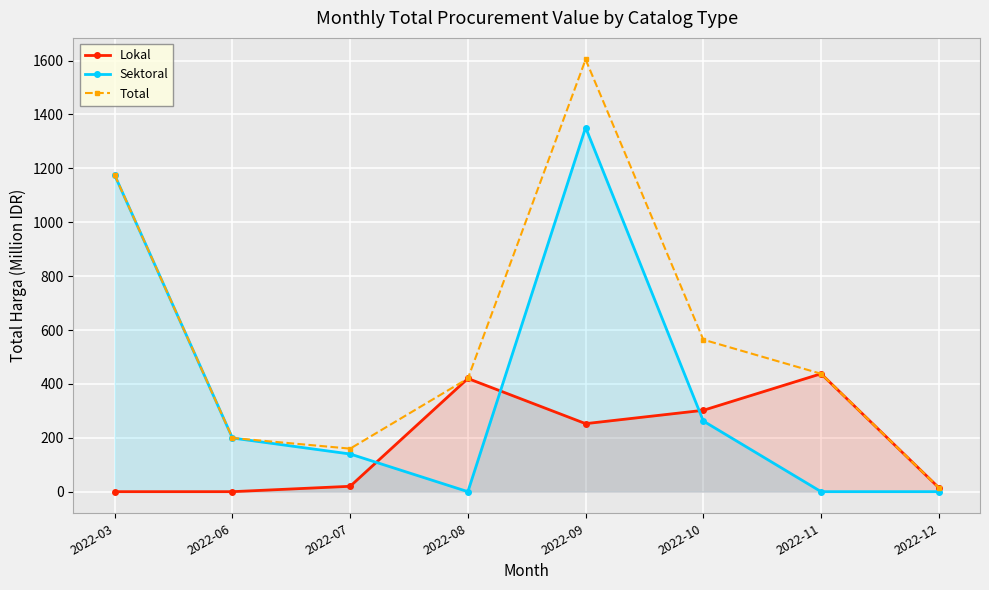

Between 2022-08 and 2022-12, which series saw the biggest shift?

Lokal